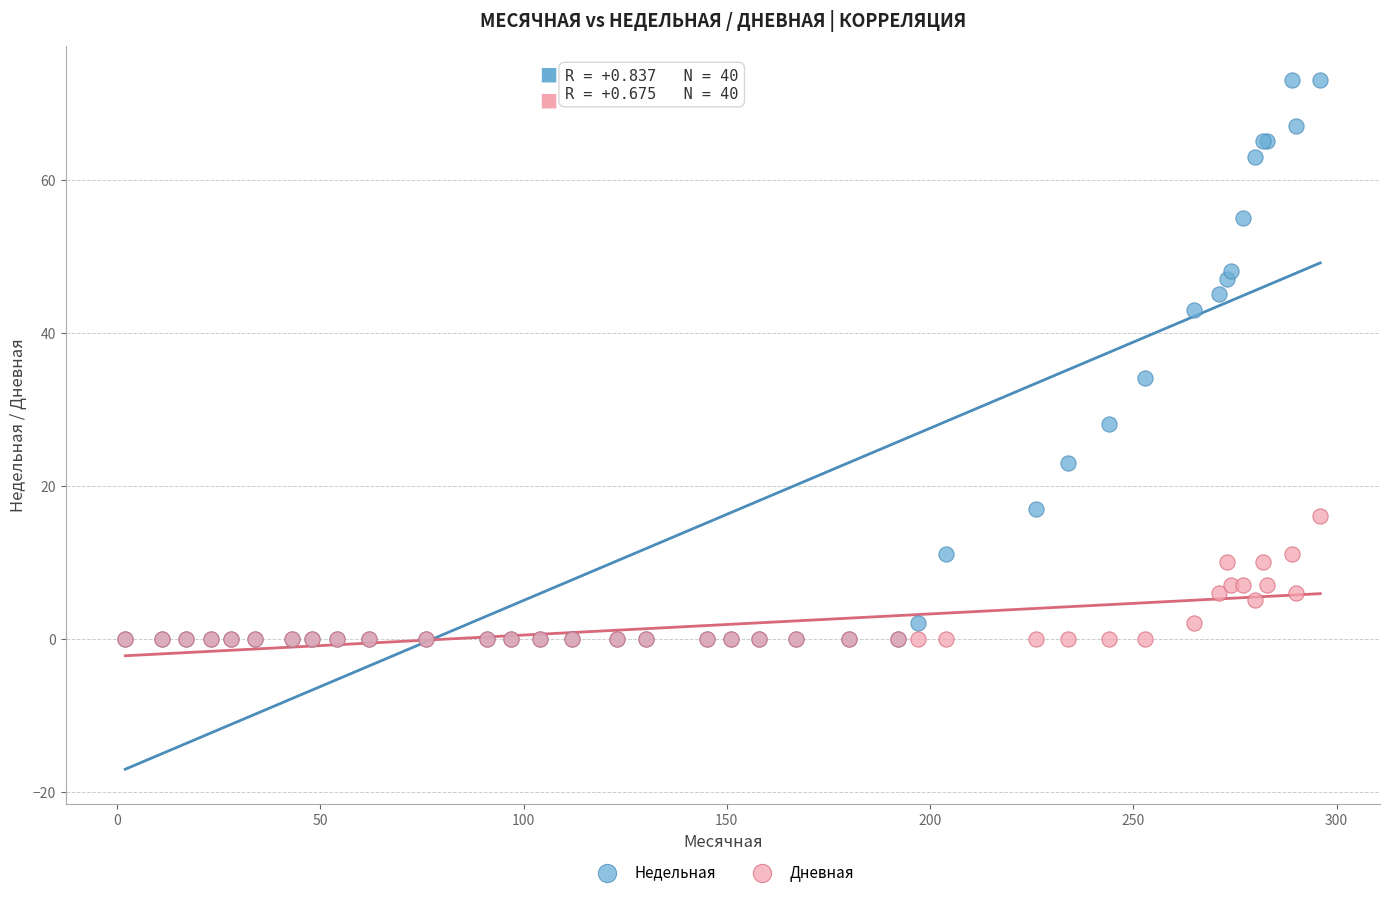

In the Недельная series, what Y value is closest to 36?

34